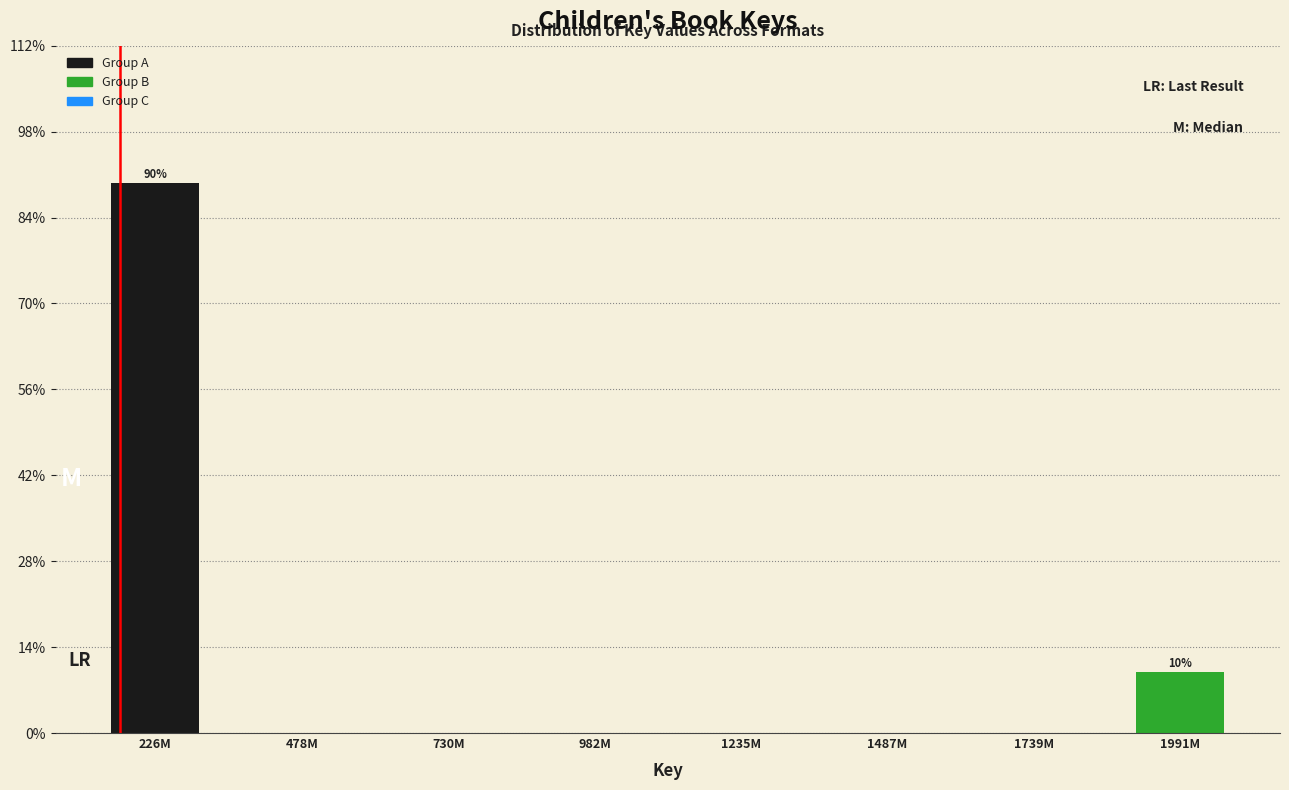

Reading left to right, list all the values displayed in this chart.

226M=90	478M=0	730M=0	982M=0	1235M=0	1487M=0	1739M=0	1991M=10